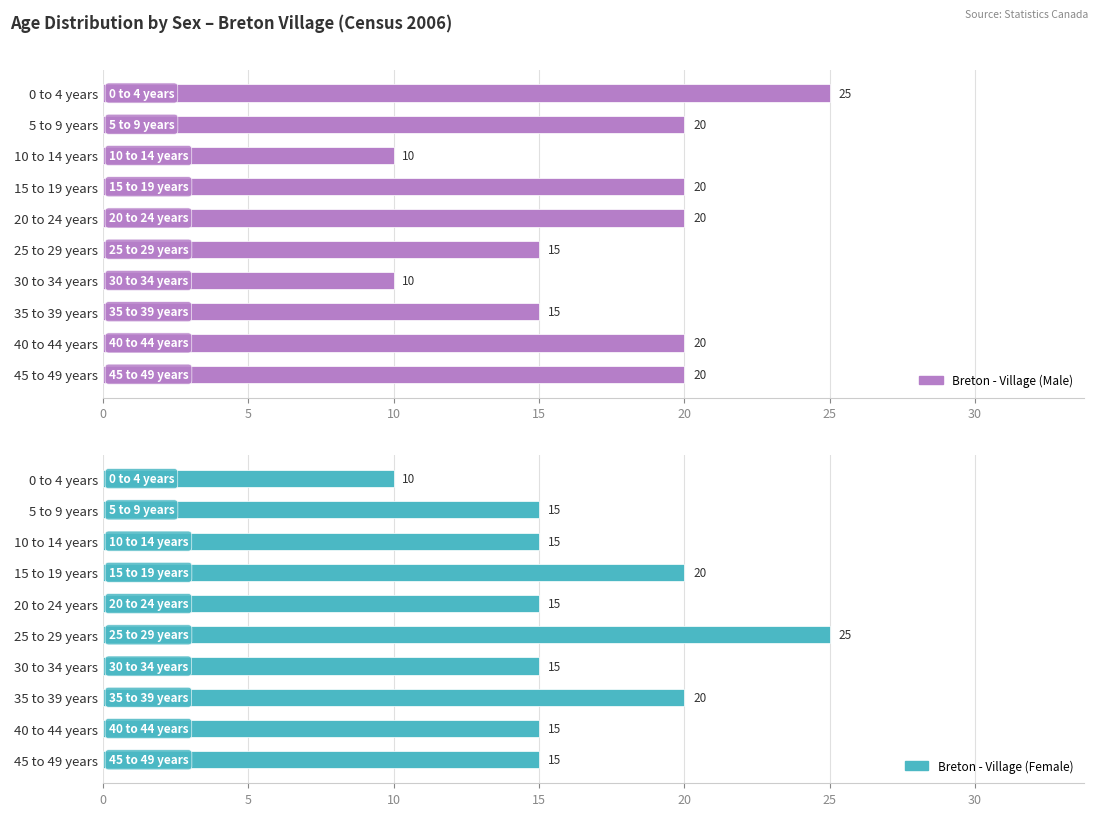

At which label does Breton - Village (Female) reach its peak?

25